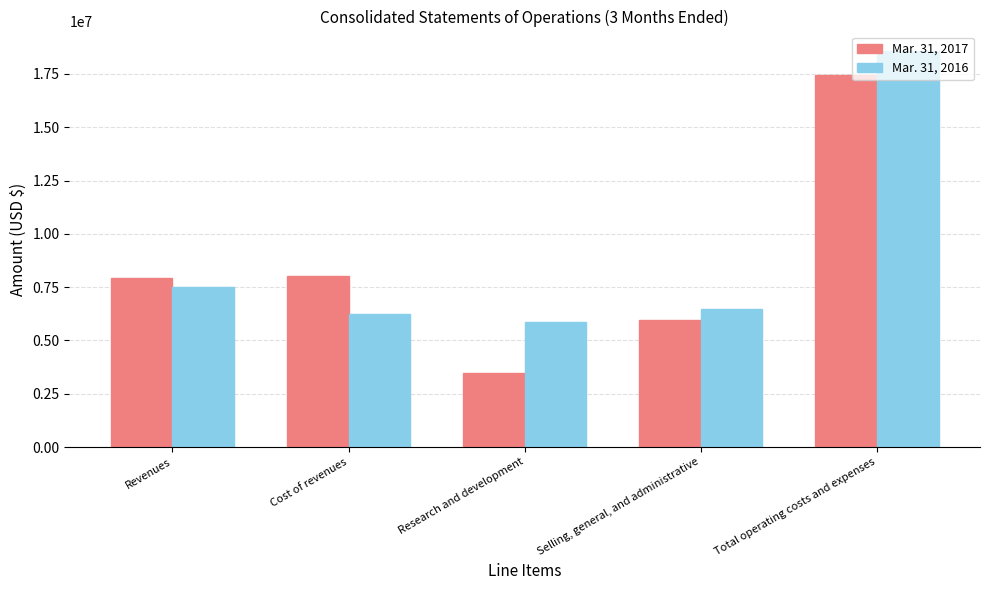

How many series are shown in this chart?

2